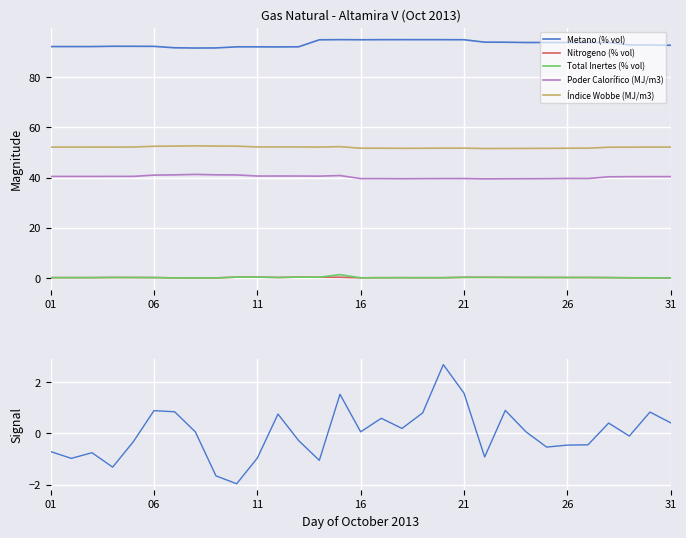

How many data points in Metano (% vol) are less than 92?

6